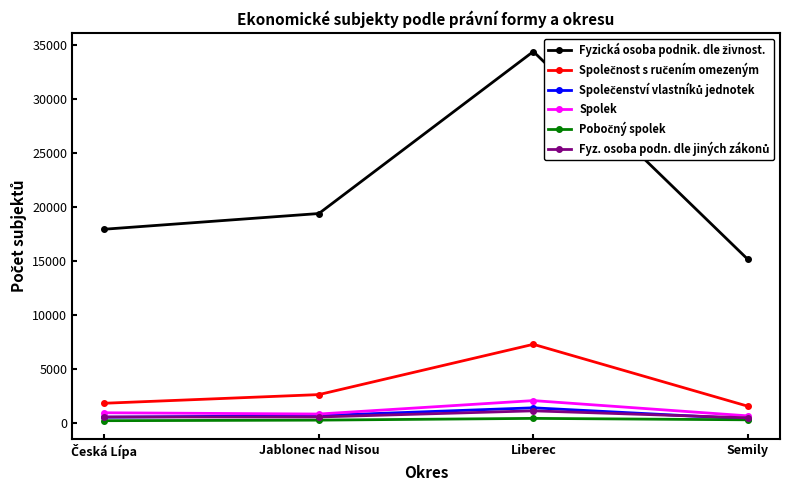

At which category is the sum across all series the highest?

Liberec